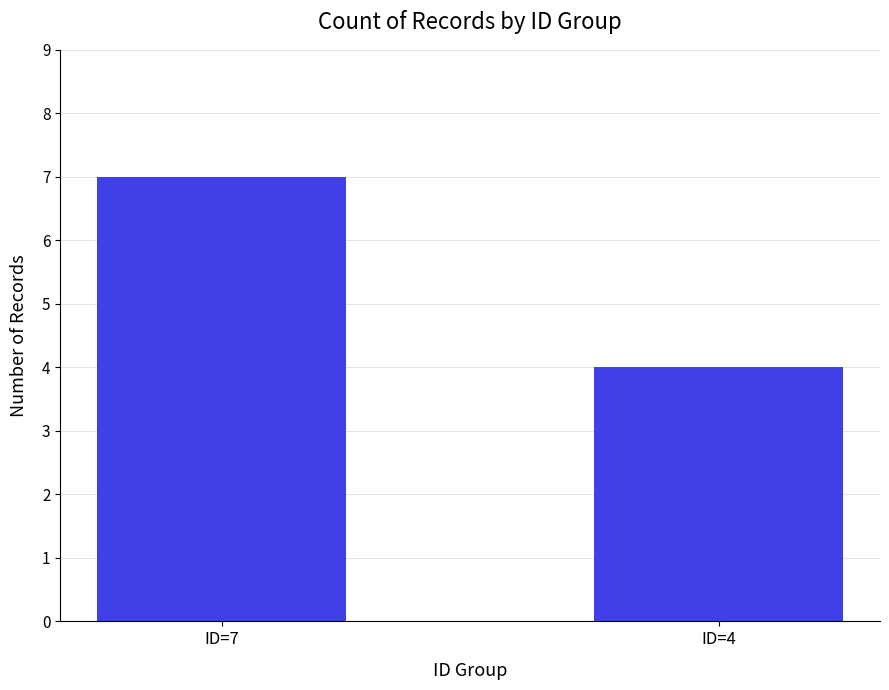

Reading right to left, list all the values displayed in this chart.

ID=4=4	ID=7=7